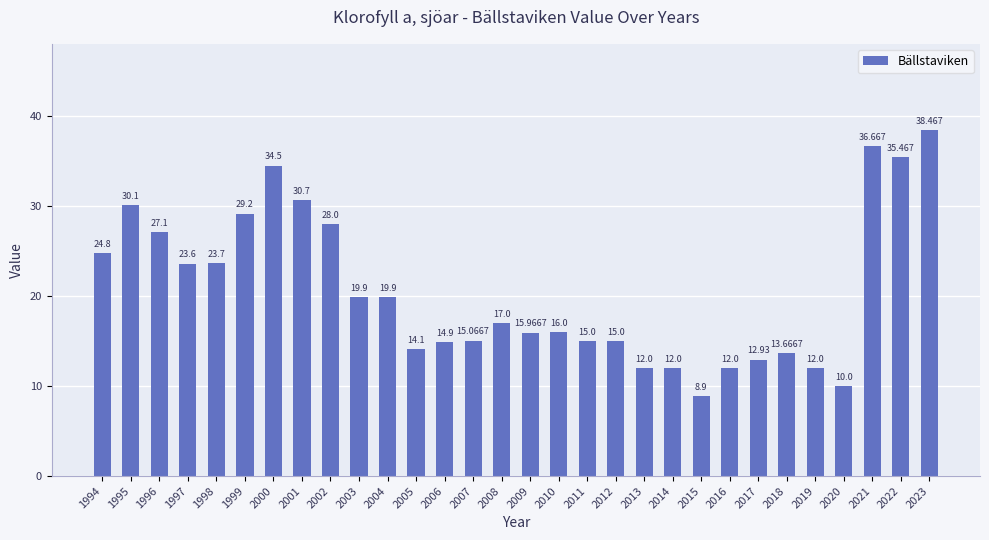

What is the change in value from 1999 to 2007?

-14.1